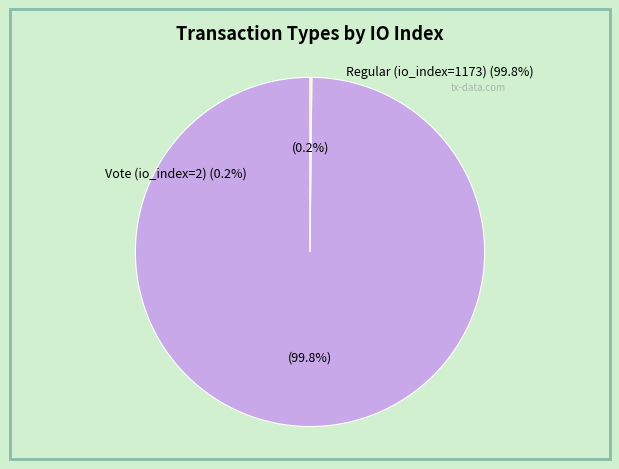

Which category has the smallest portion of the pie?

Vote (io_index=2)